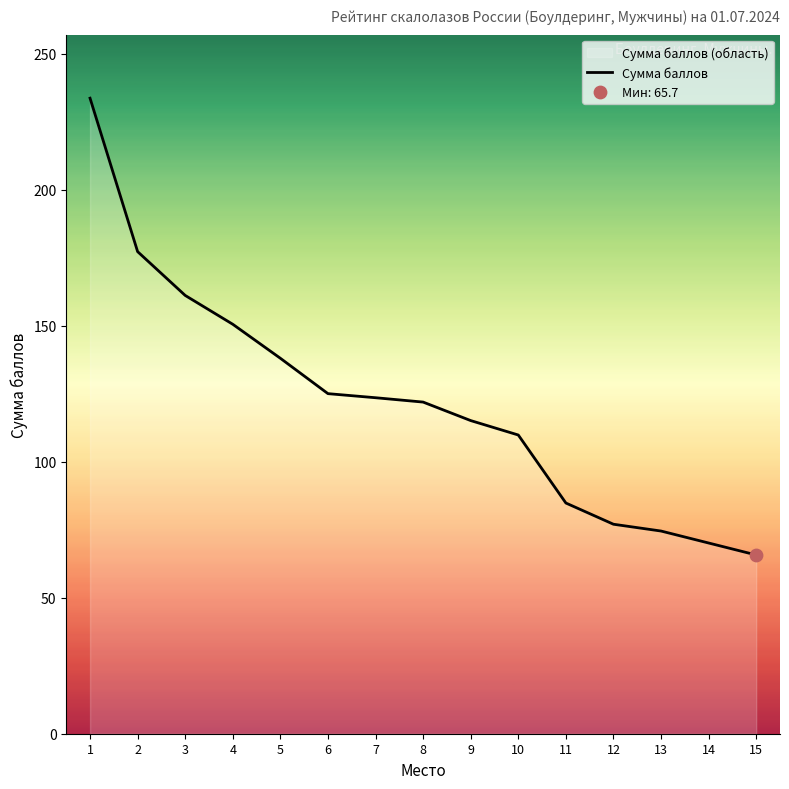

Between 6 and 14, which is larger?

6